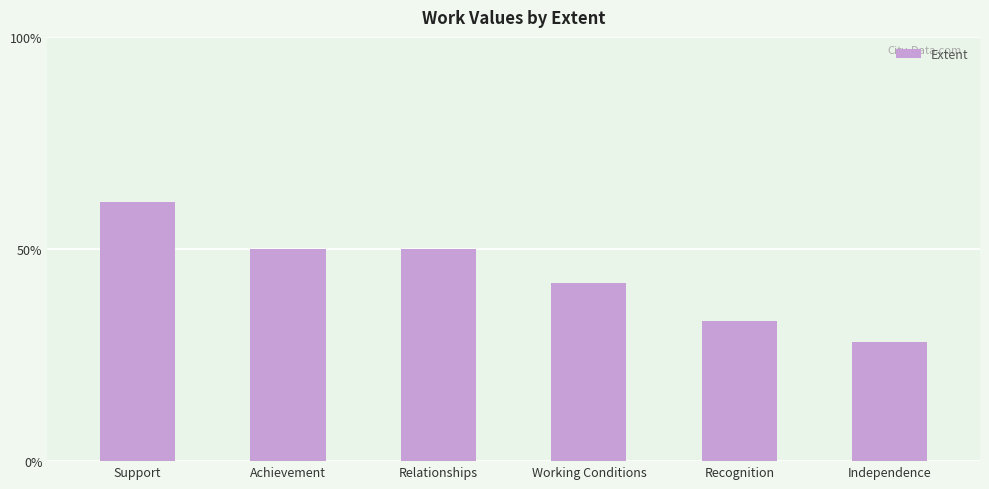

What position from the right is Recognition?

2